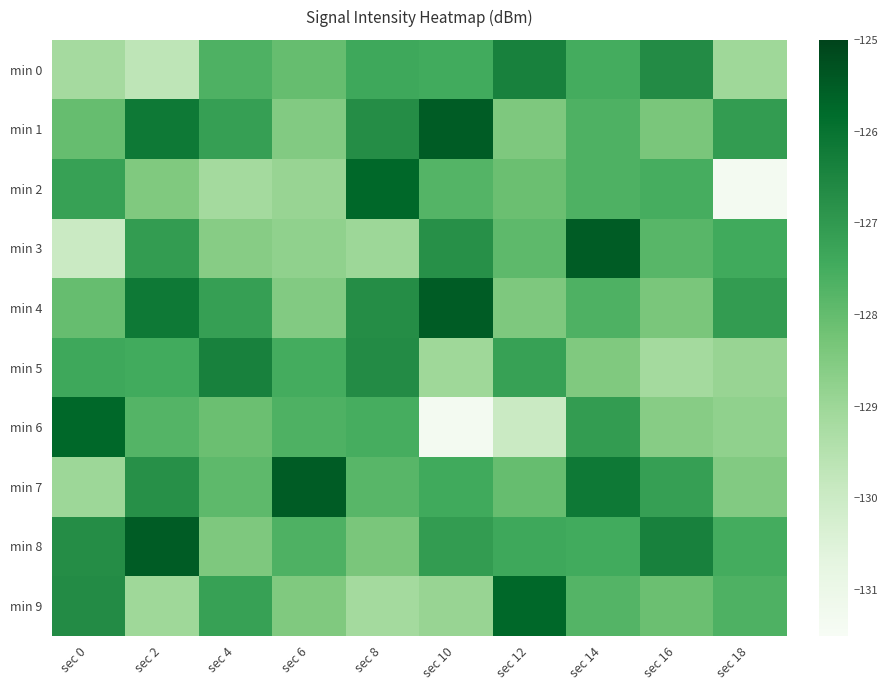

List the series in order of their peak value, lowest first.

min 0, min 5, min 2, min 6, min 9, min 3, min 7, min 1, min 4, min 8